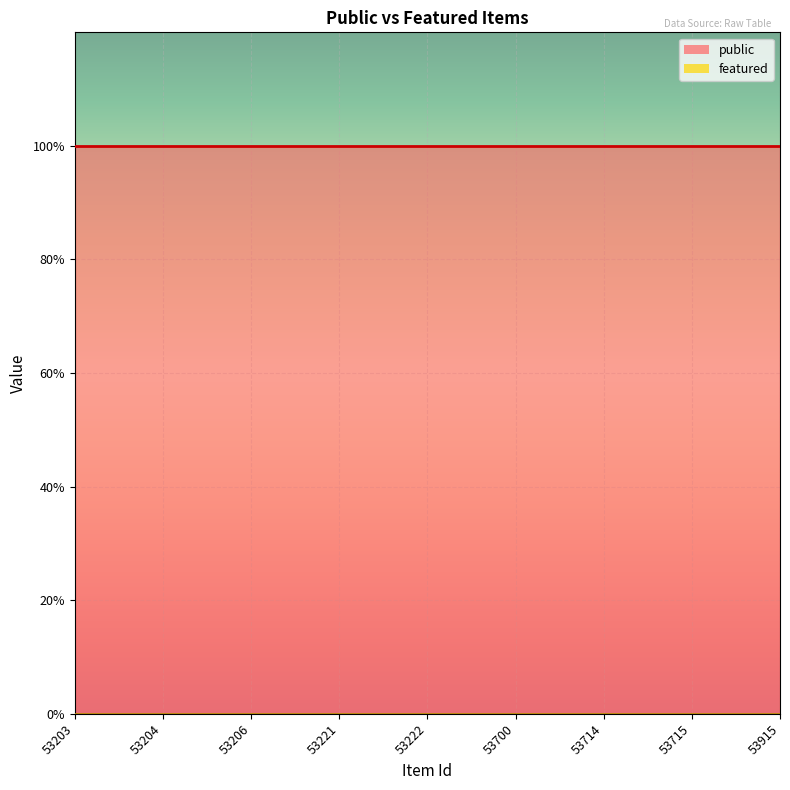

Which category has the lowest value across all series?

53203